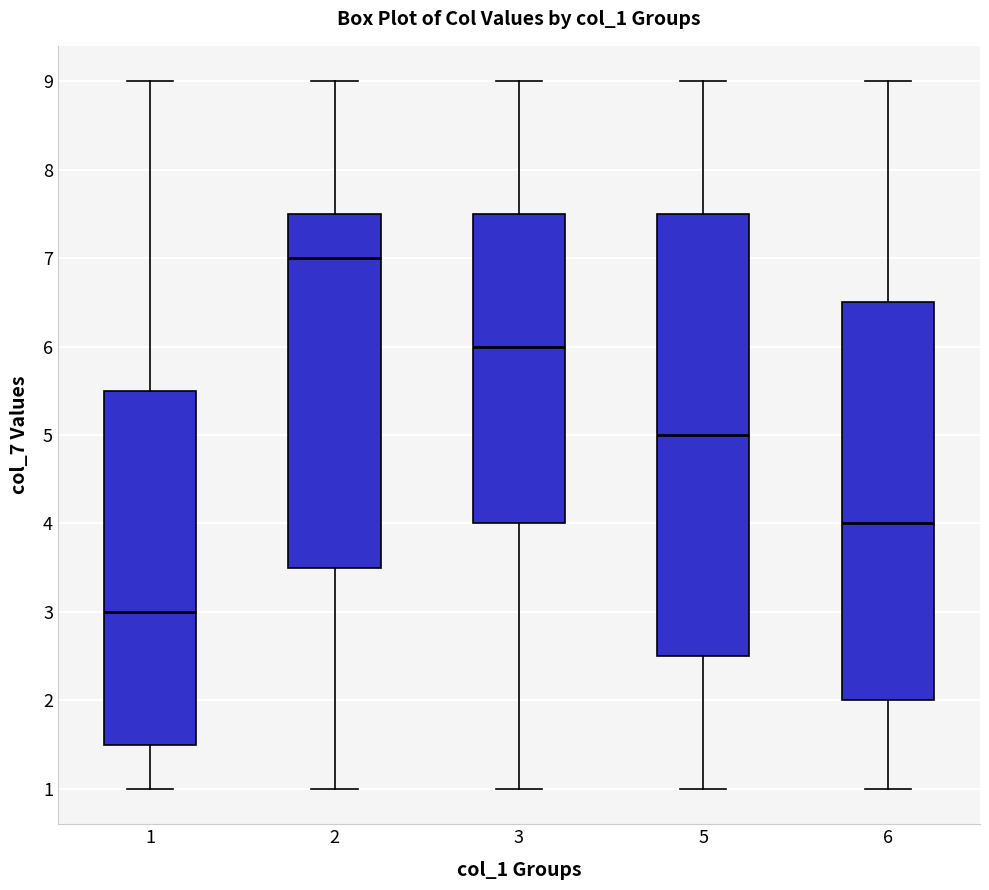

Comparing the boxes themselves (not the whiskers), which one is the tallest?

5